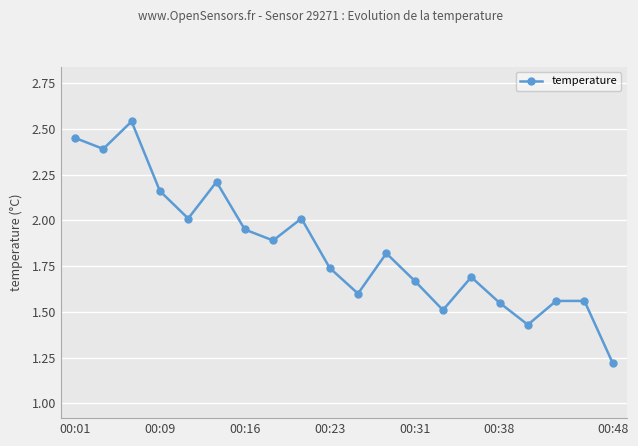

True or false: there are more than 0 points higher than both neighbors.

True